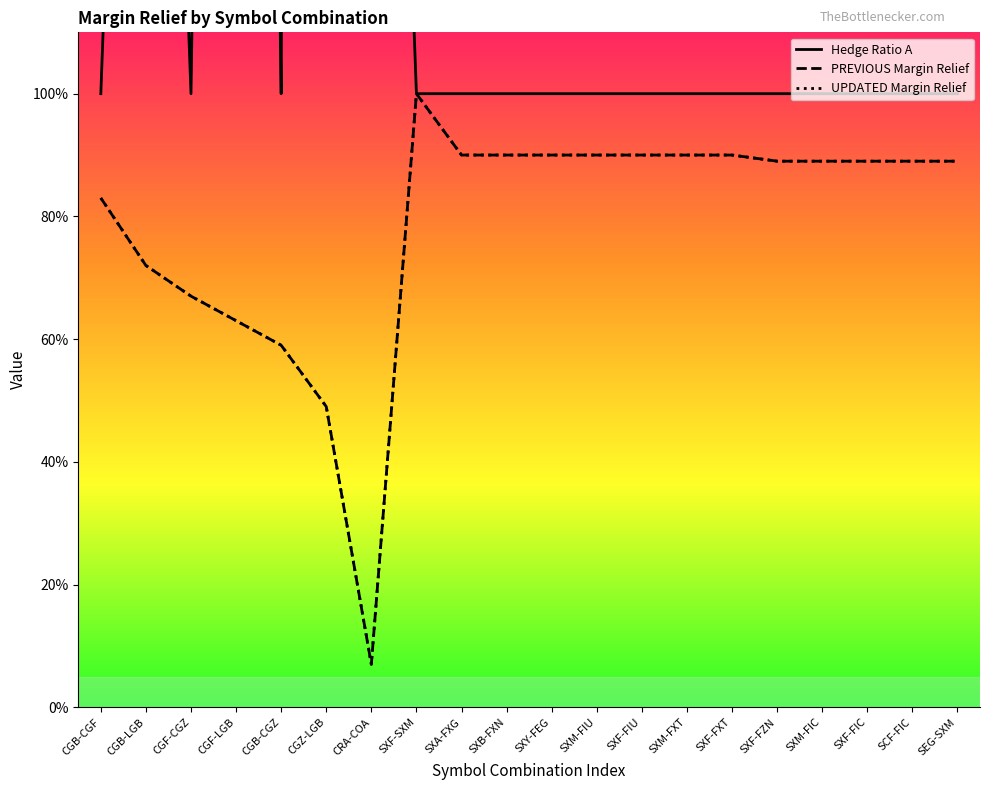

List the series in order of their peak value, lowest first.

PREVIOUS Margin Relief, UPDATED Margin Relief, Hedge Ratio A